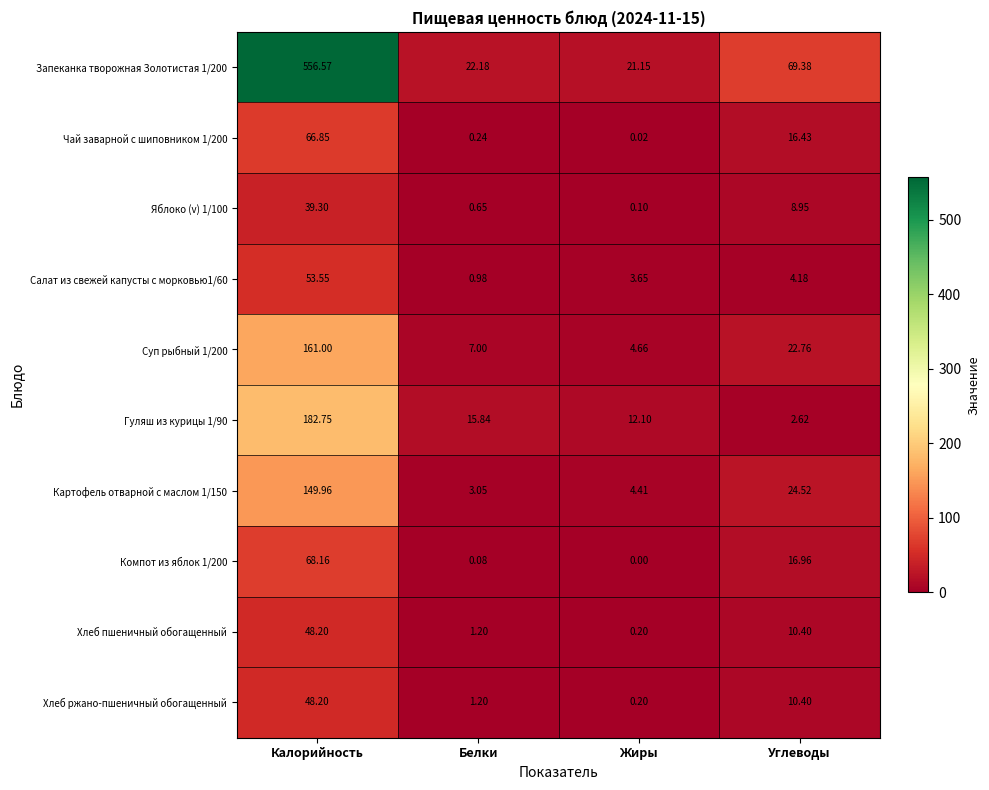

How many series are shown in this chart?

10